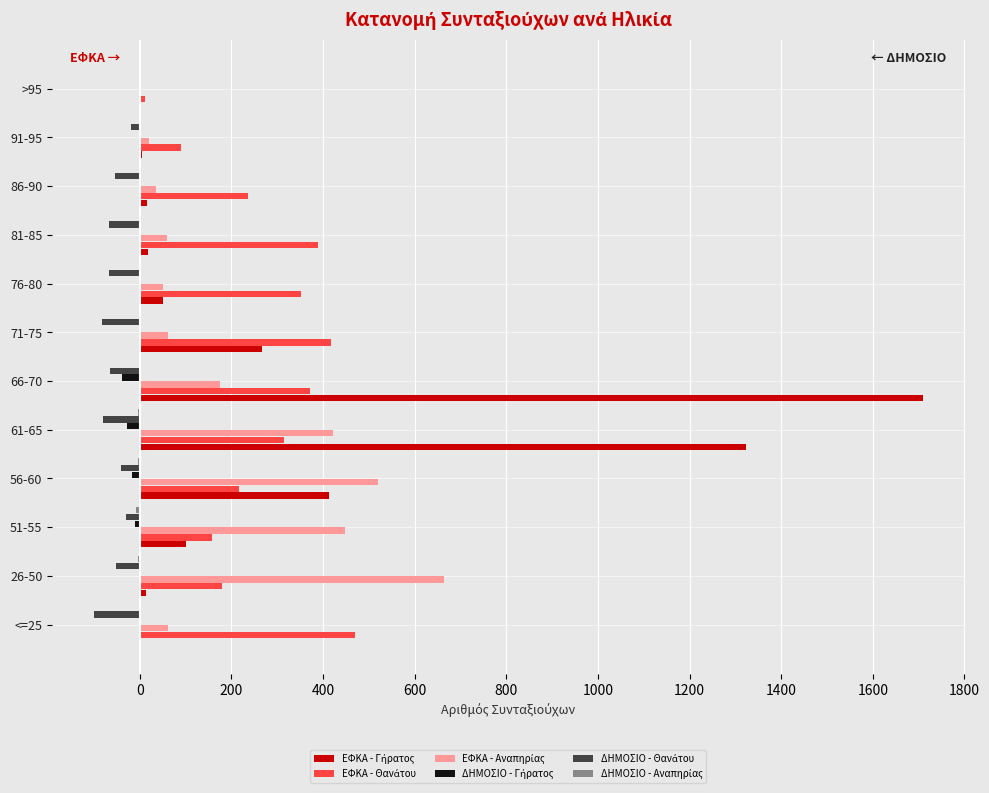

What is the greatest value displayed?

1710